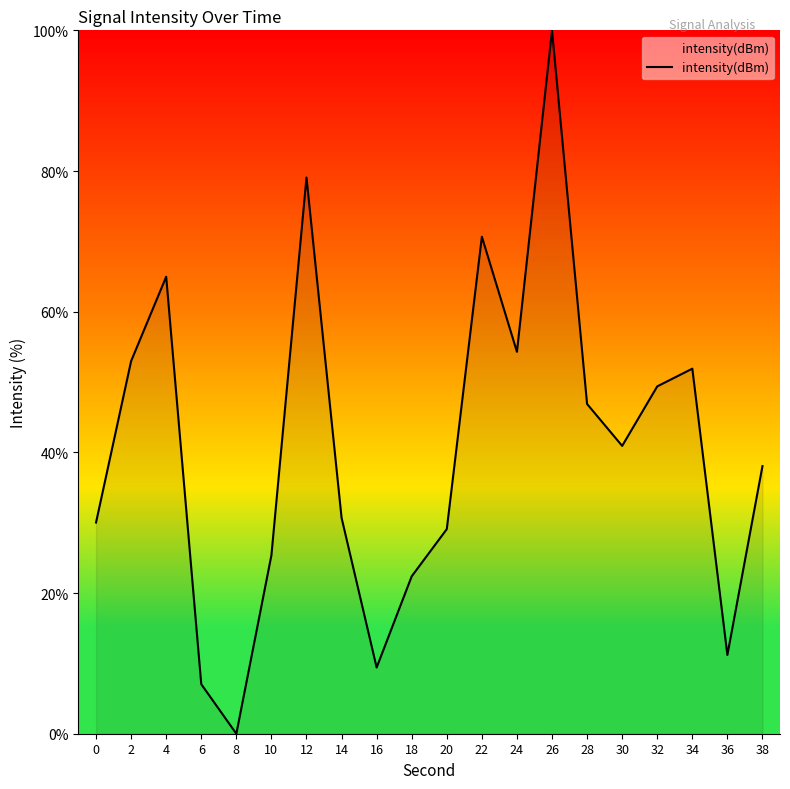

How many values exceed 40?

10